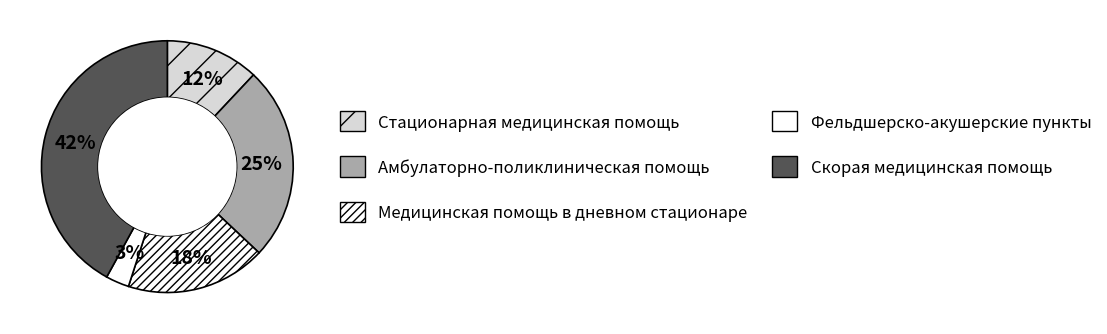

Is there a majority slice in this chart?

No